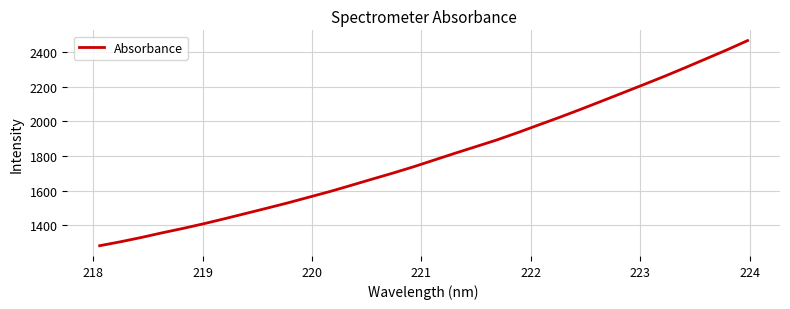

Does the chart have visible grid lines?

Yes